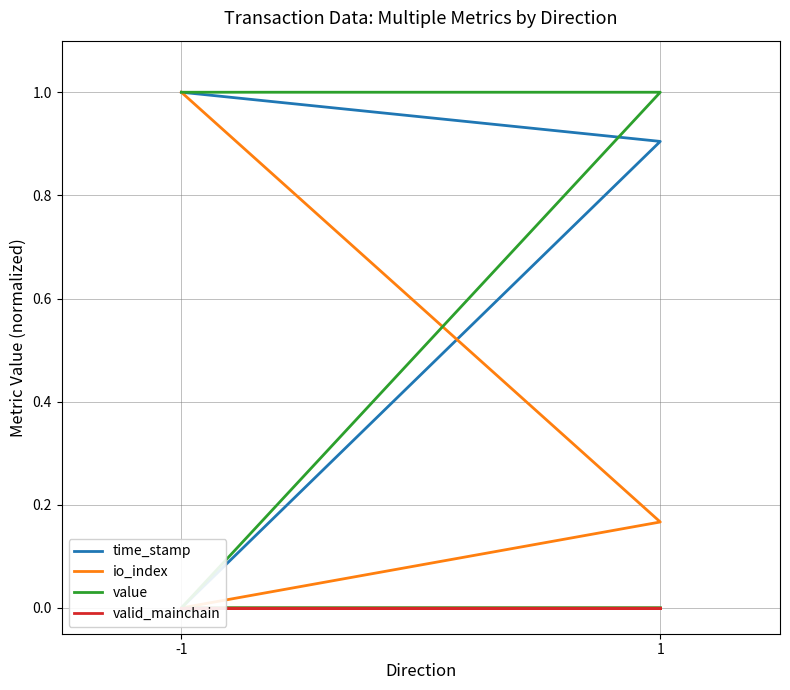

Which series has the widest spread of values?

time_stamp